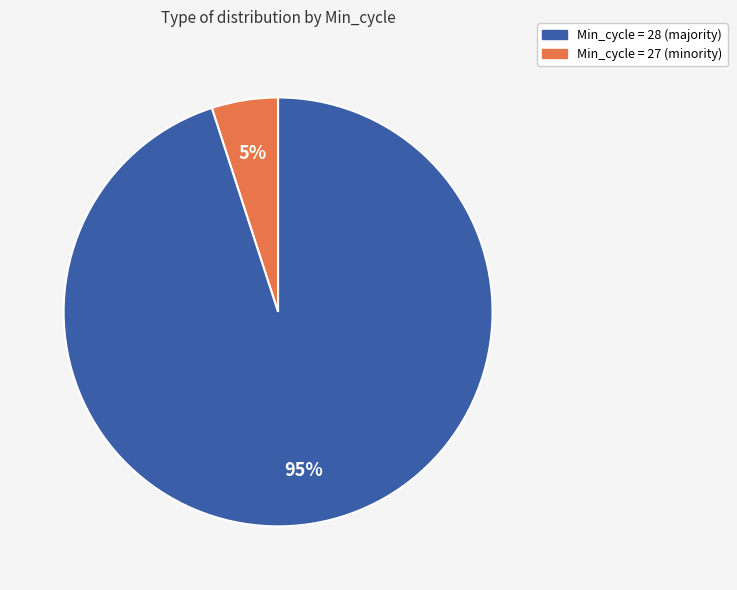

How many slices are in this pie chart?

2